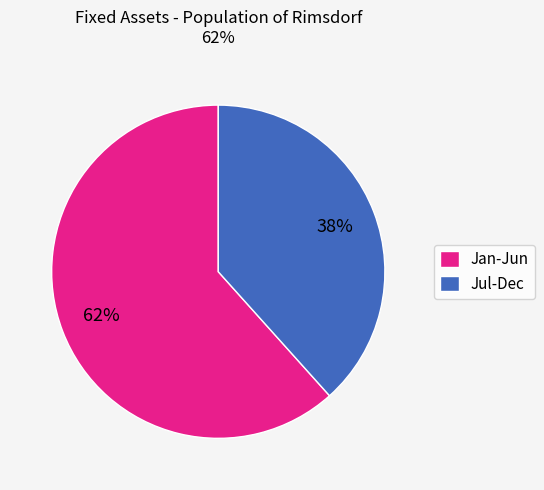

What percentage is the Jul-Dec slice, to the nearest percent?

38%